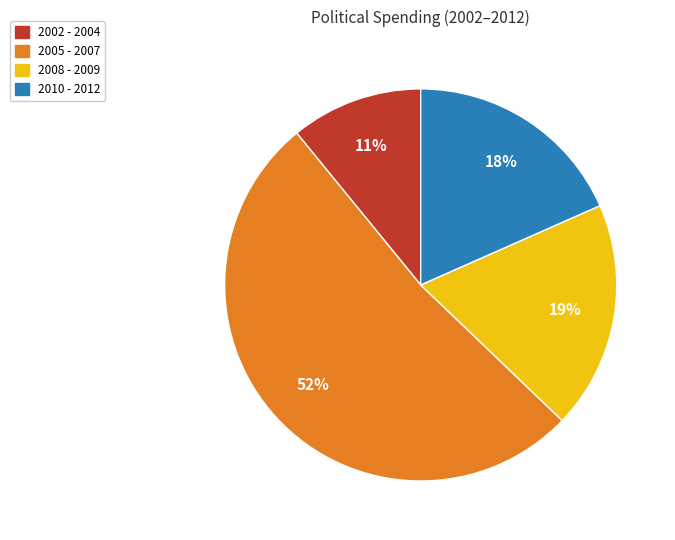

To the nearest percent, what is the difference between the largest and smallest slice percentages?

41%